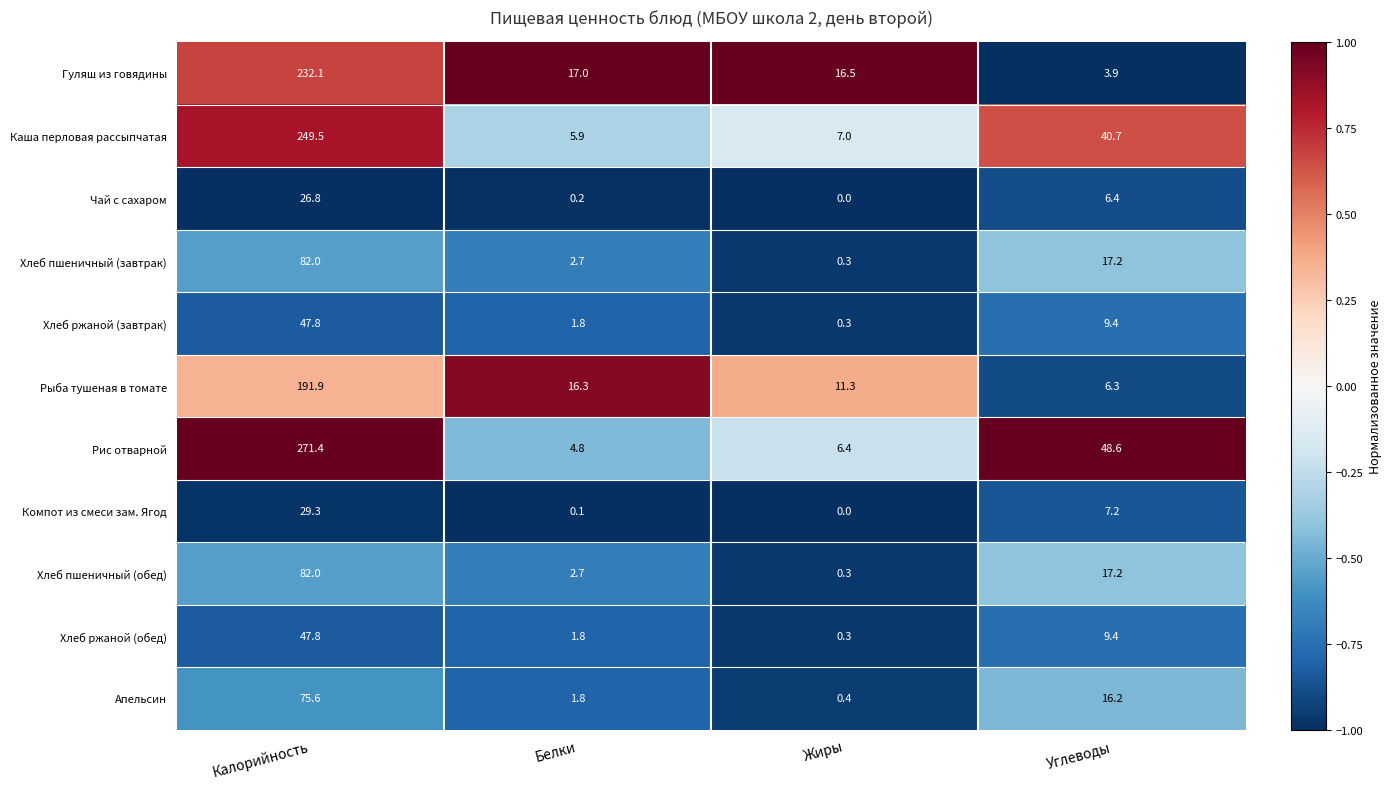

Which series has the largest total across all categories?

Рис отварной